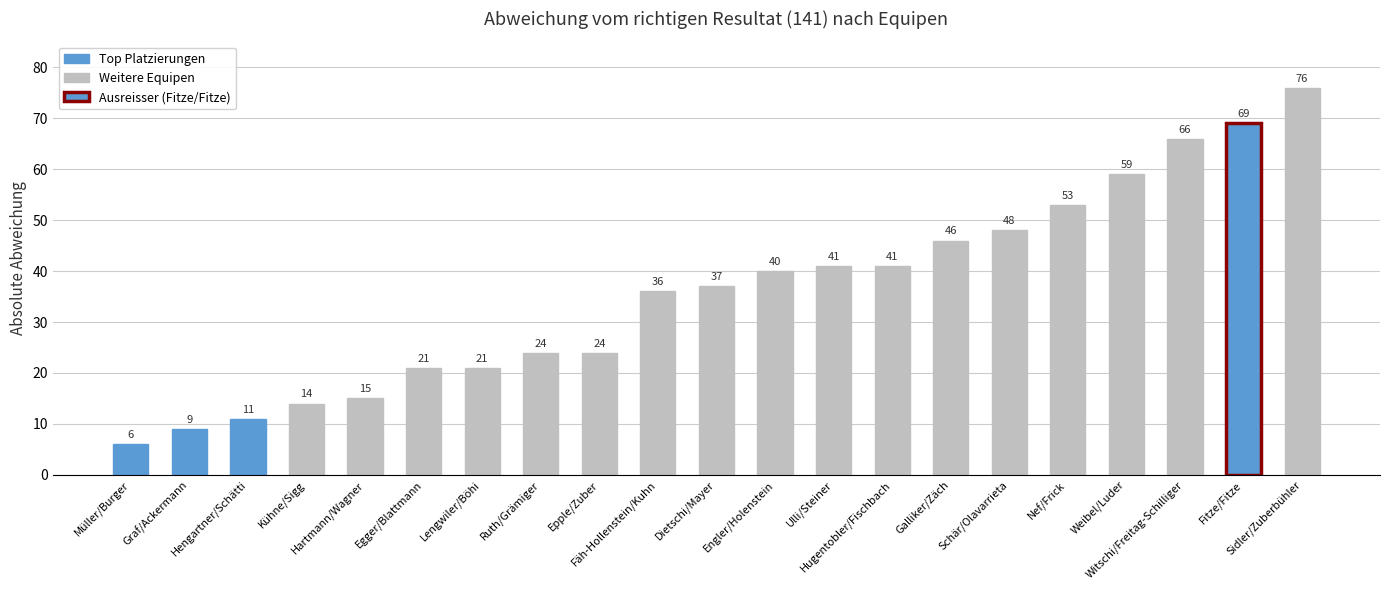

How many bars are there in total?

21